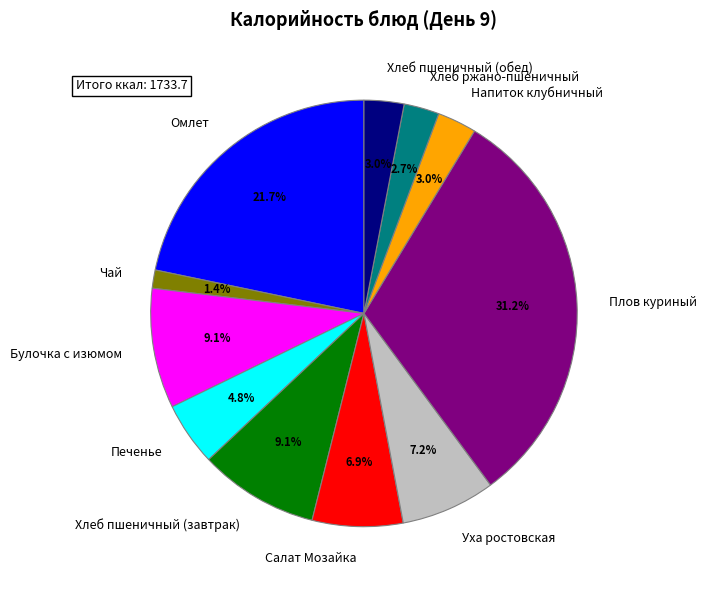

How much of the chart is everything except Хлеб пшеничный (обед)?

97.0%